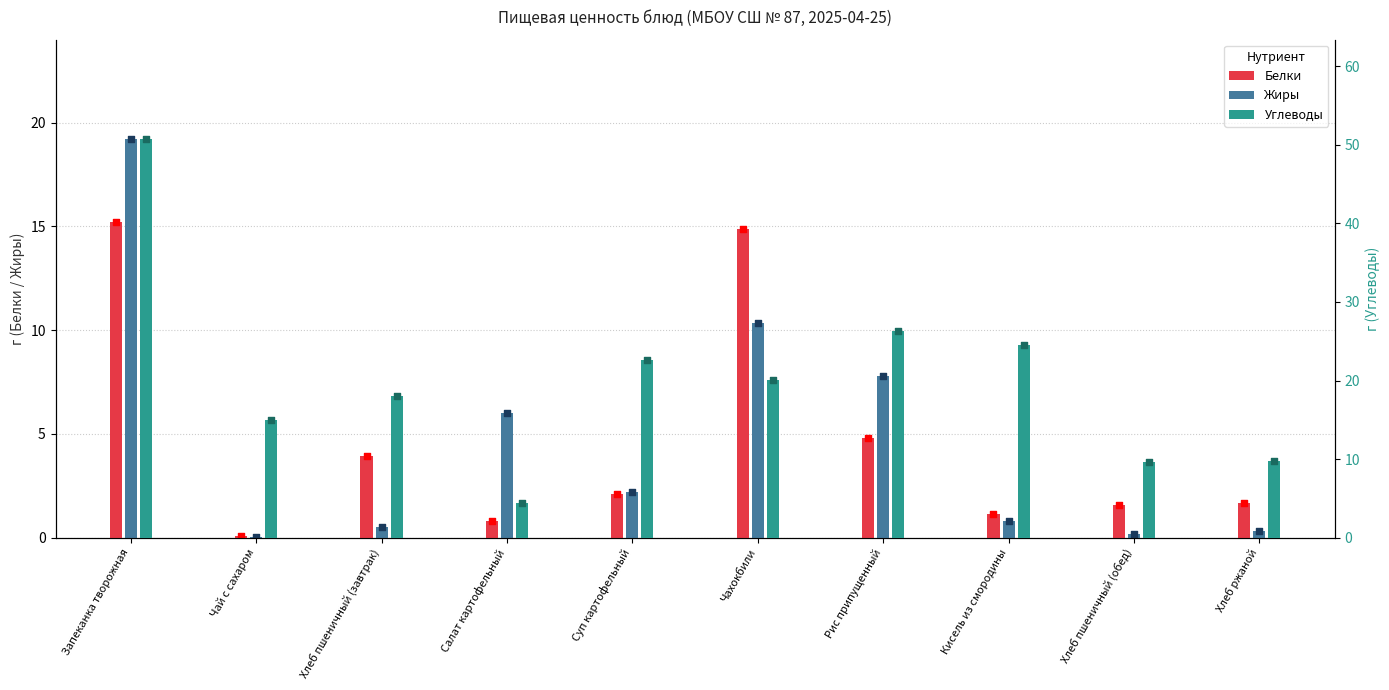

Which series has the widest spread of Y values?

Углеводы